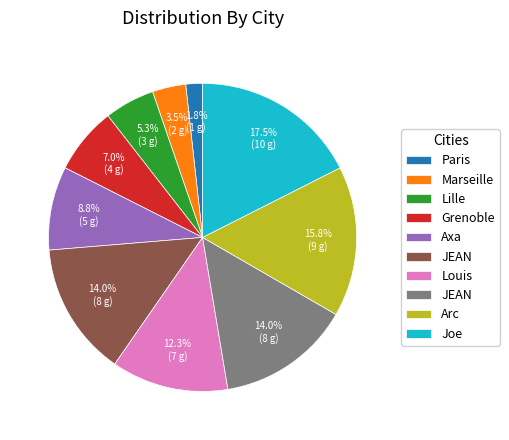

Is there a majority slice in this chart?

No